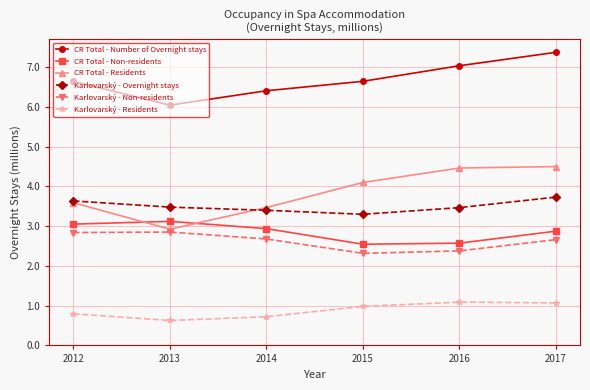

True or false: CR Total - Number of Overnight stays and Karlovarský - Residents cross at least once.

False